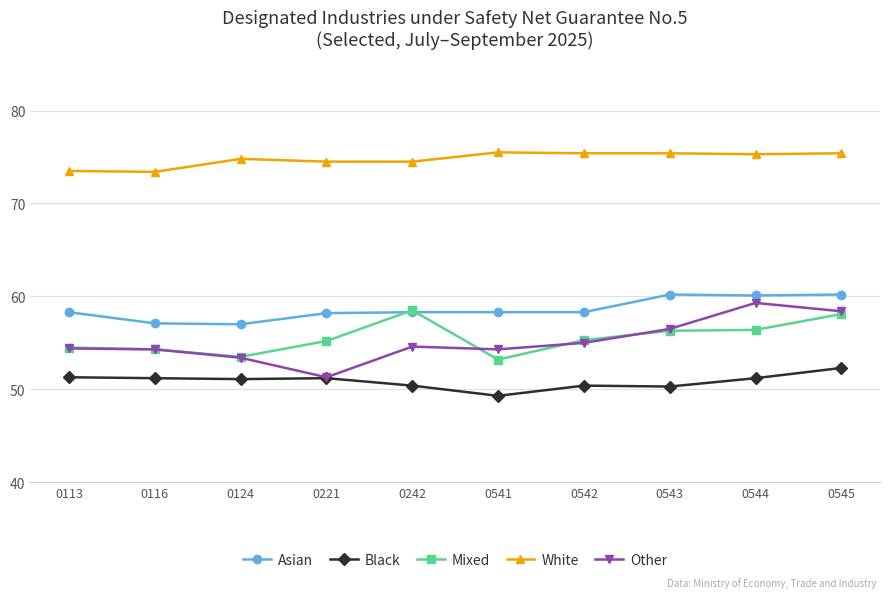

What is the sum of all White values?

747.7